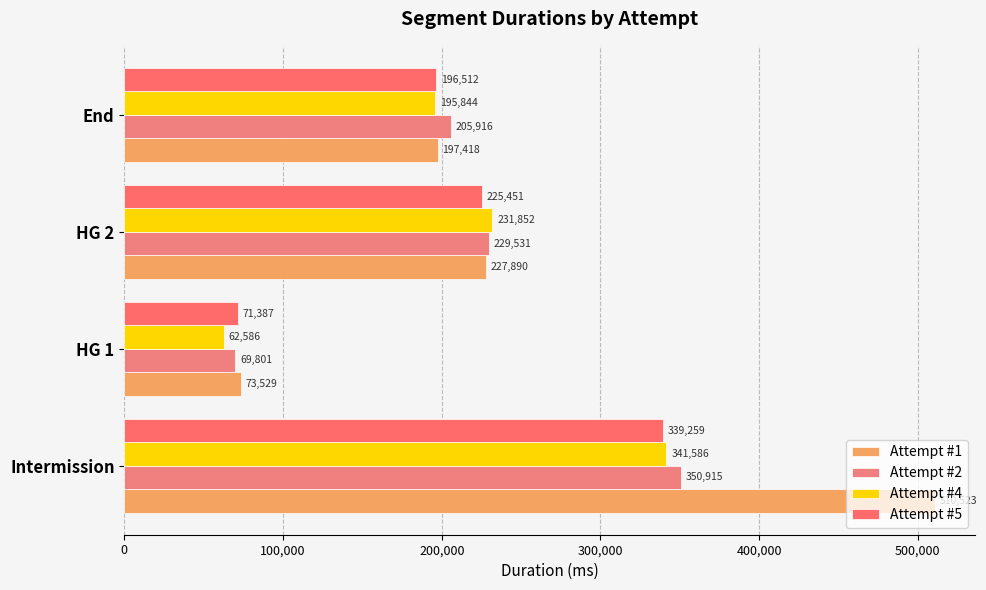

Reading left to right, what are all the values shown in this chart?

Attempt #1: 510523	73529	227890	197418
Attempt #2: 350915	69801	229531	205916
Attempt #4: 341586	62586	231852	195844
Attempt #5: 339259	71387	225451	196512